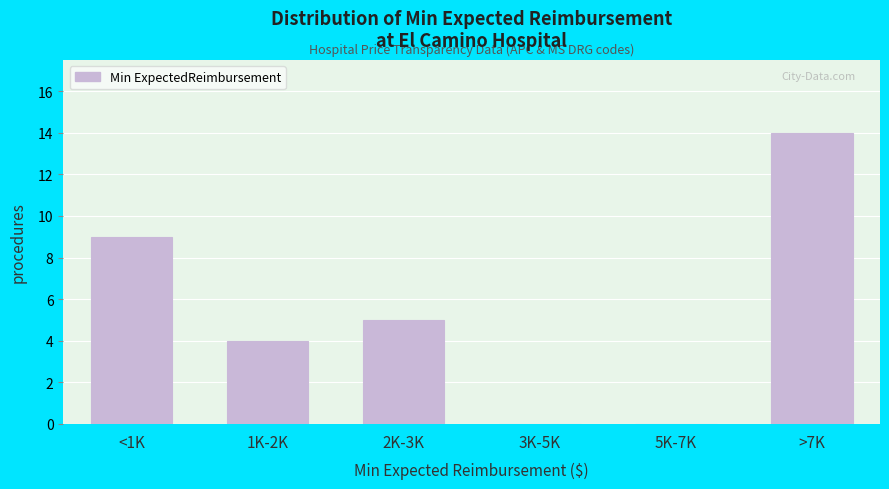

Reading left to right, extract all data points from this chart.

<1K=9	1K-2K=4	2K-3K=5	3K-5K=0	5K-7K=0	>7K=14